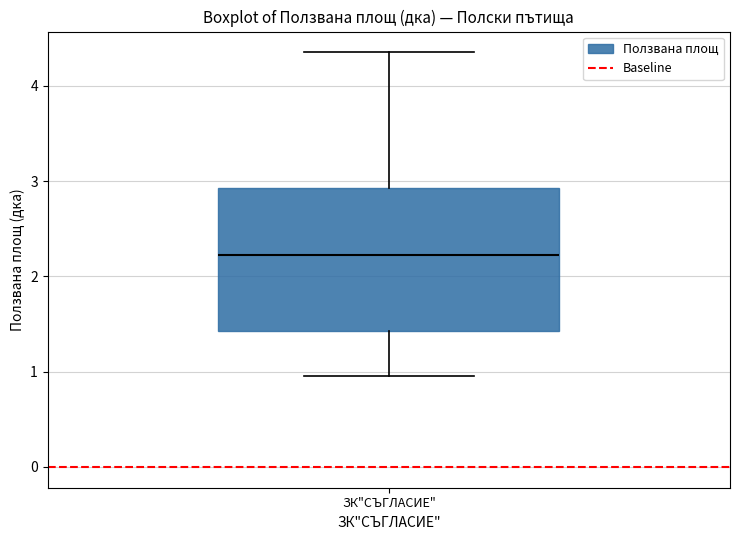

Transcribe this box plot: give where the median line is, the range the box spans, and where the two whiskers end, as read against the y-axis. The values are not printed on the chart, so give them approximately, as read against the axis.

median 2.2, box 1.4 to 2.9, whiskers 1.0 to 4.4